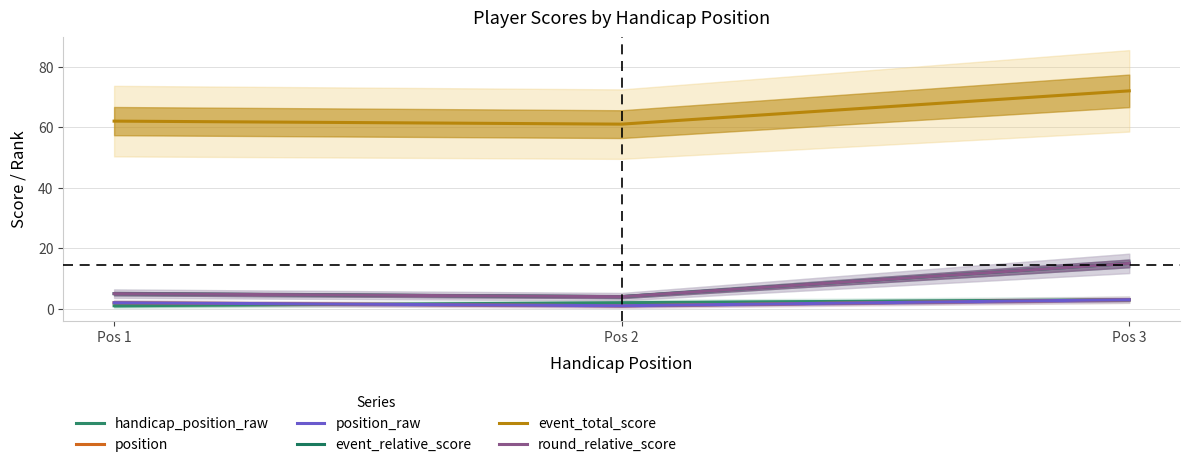

Which category has the highest value in the position_raw series?

Pos 3